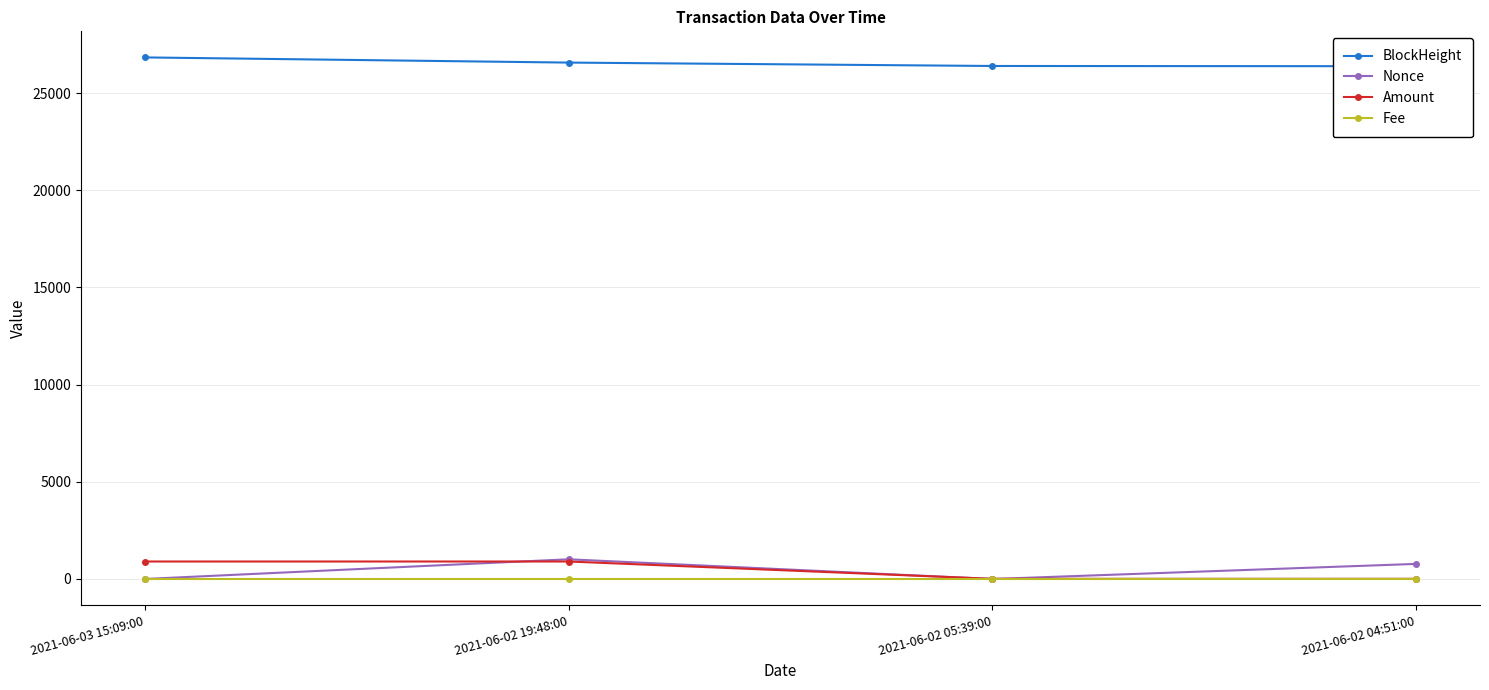

In Nonce, how many points are higher than both neighbors (excluding endpoints)?

1